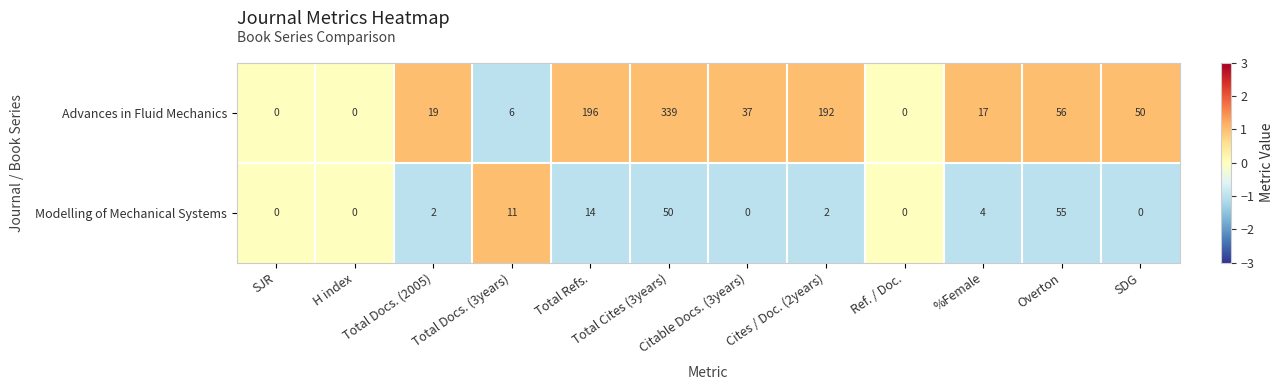

Which series has the largest range (max minus min)?

Advances in Fluid Mechanics